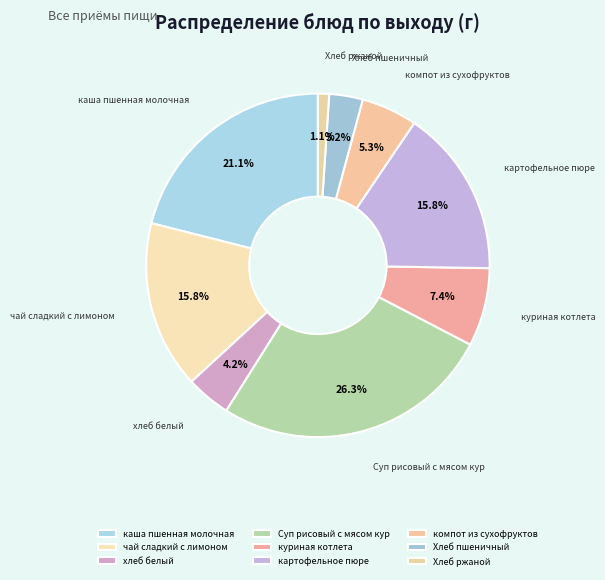

To the nearest percent, what percentage of the pie is Суп рисовый с мясом кур?

26%